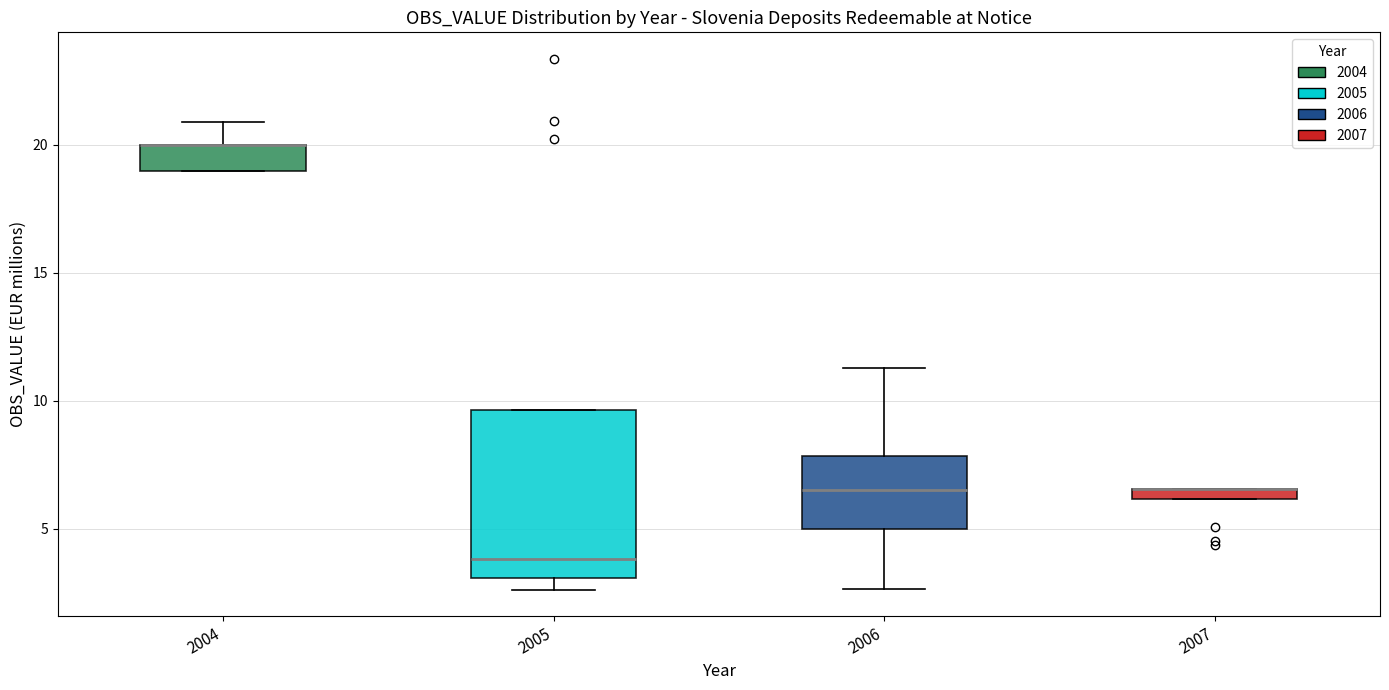

Comparing the boxes themselves (not the whiskers), which one is the tallest?

2005